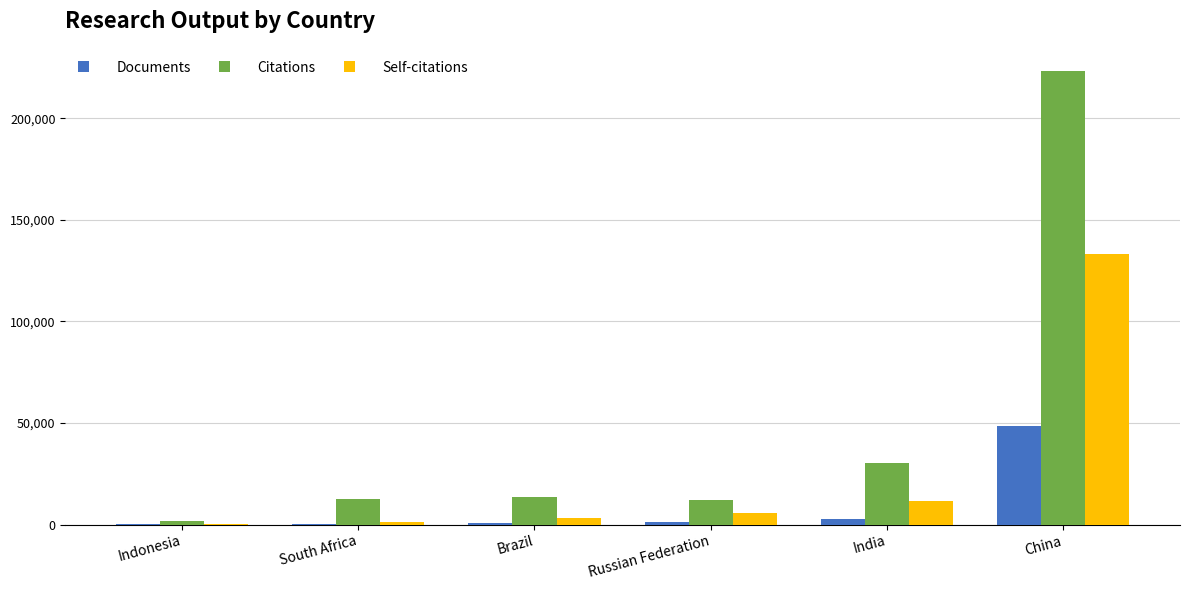

Where is Citations nearest to the value 112376?

India